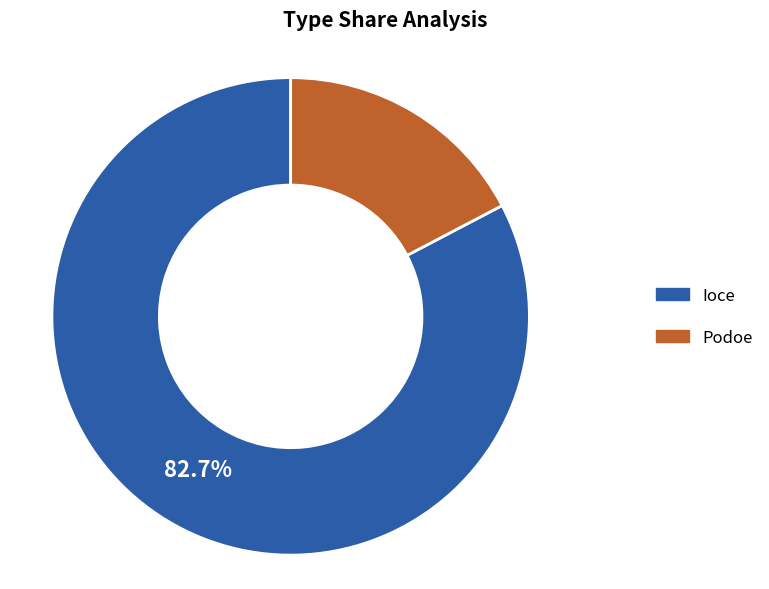

Approximately how many times larger is the value at Ioce compared to Podoe?

4.8